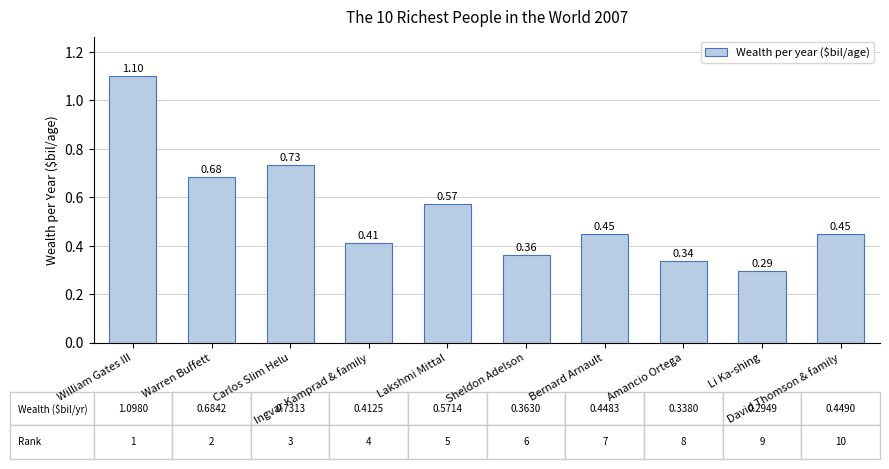

What is the average value?

0.5